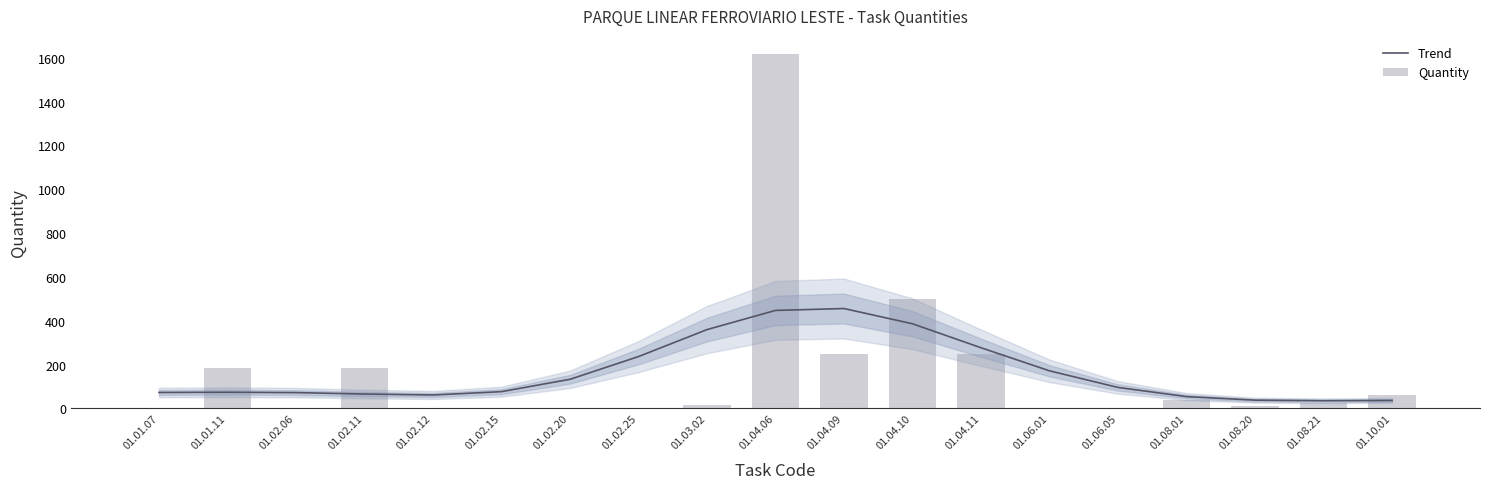

What is the minimum value for Quantity?

1.0